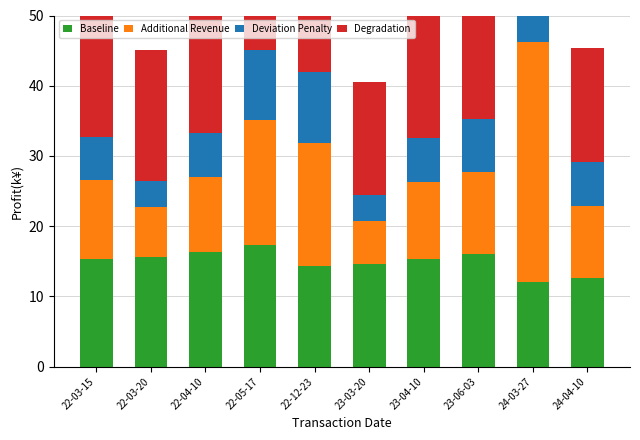

At which label does Degradation reach its peak?

22-03-20